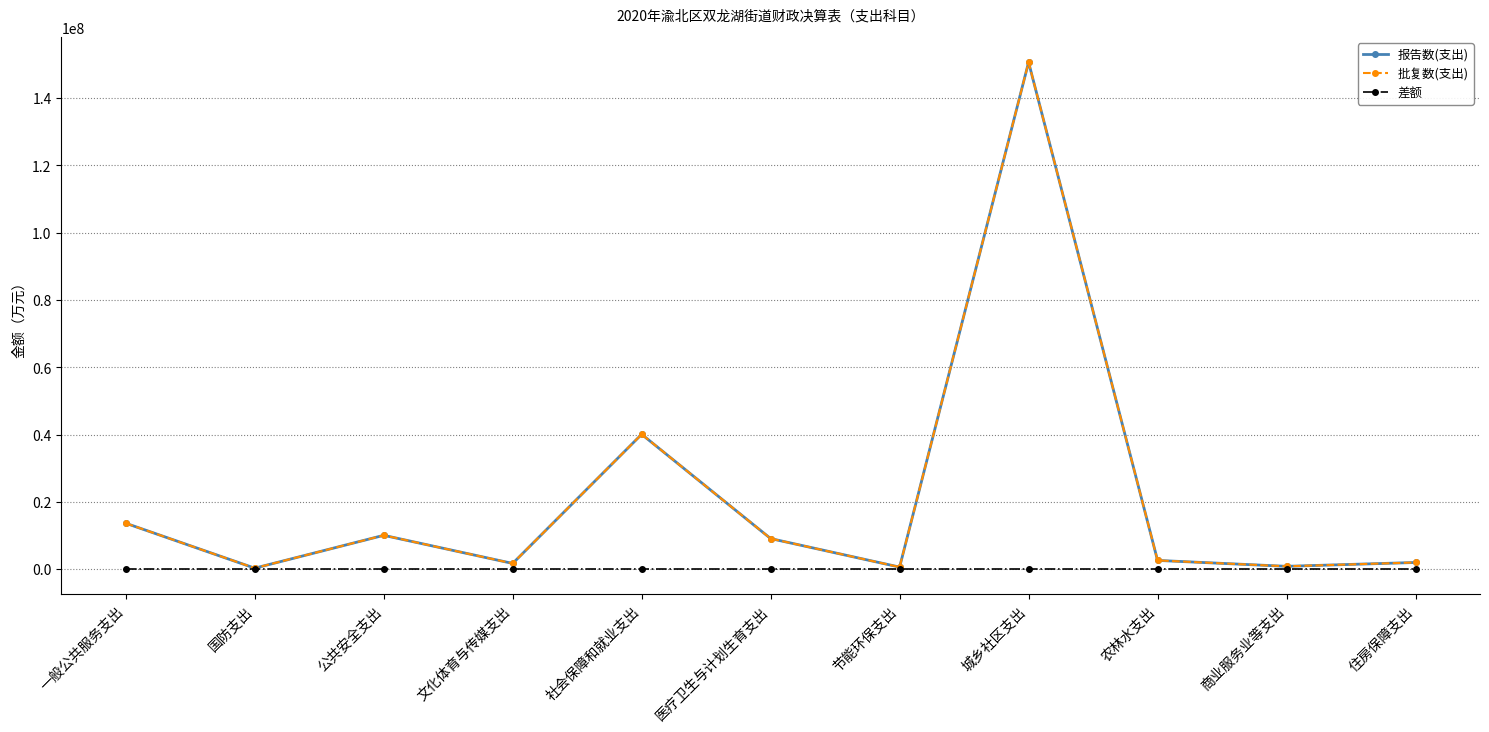

Where is 差额 nearest to the value 0?

一般公共服务支出